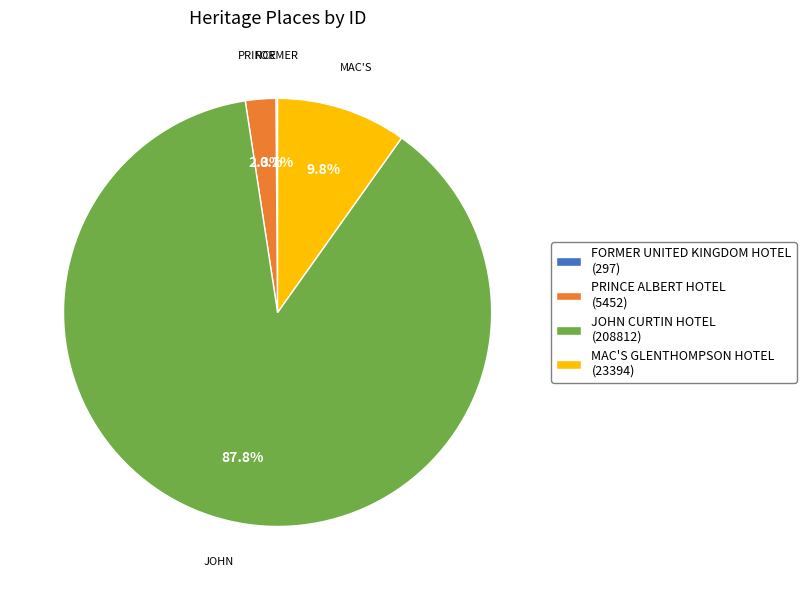

Does JOHN CURTIN HOTEL account for over 50% of the chart?

Yes